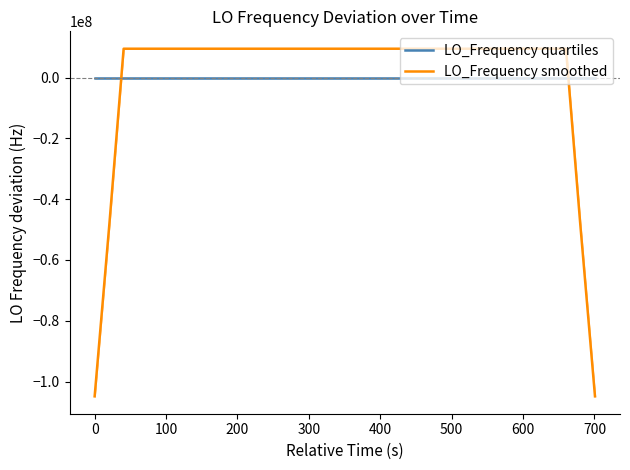

What is the lowest value of the LO_Frequency smoothed series?

-104883901.0